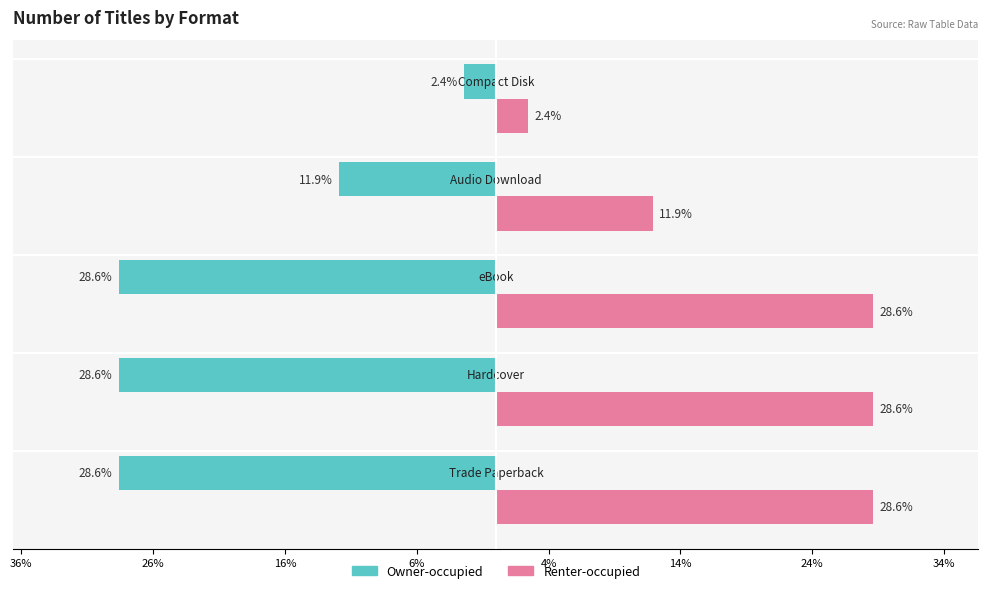

What are all the series names shown in the legend?

Owner-occupied, Renter-occupied